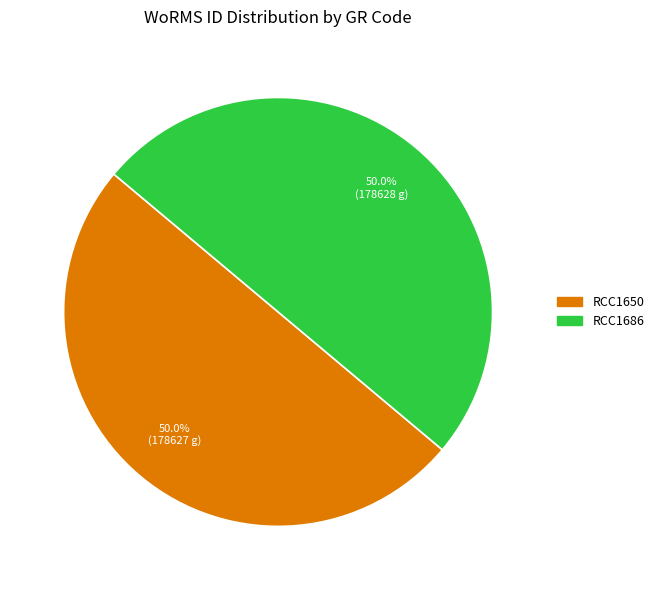

To the nearest percent, what portion does RCC1686 represent?

50%